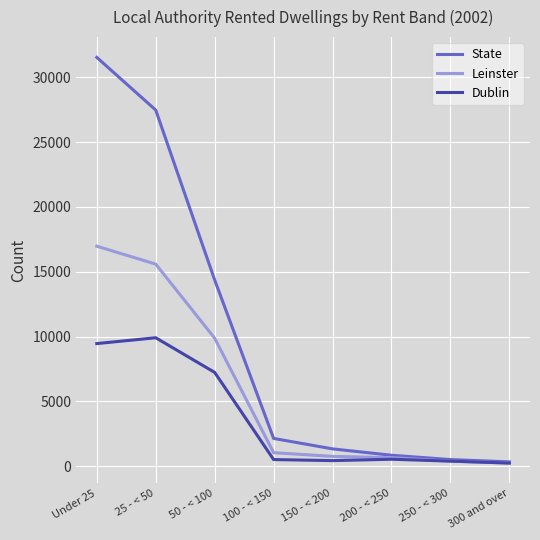

Which series changed the most between 50 - < 100 and 100 - < 150?

State